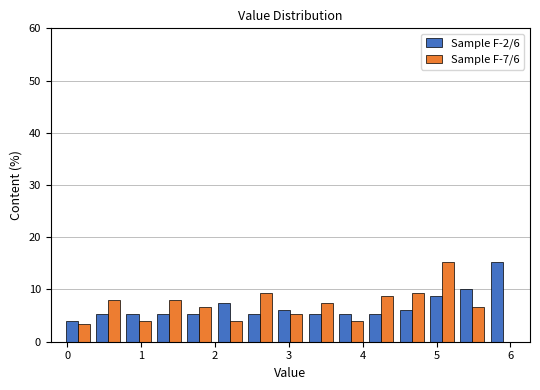

In the Sample F-7/6 series, which range on the x-axis has the tallest bar?

4.9 to 5.3